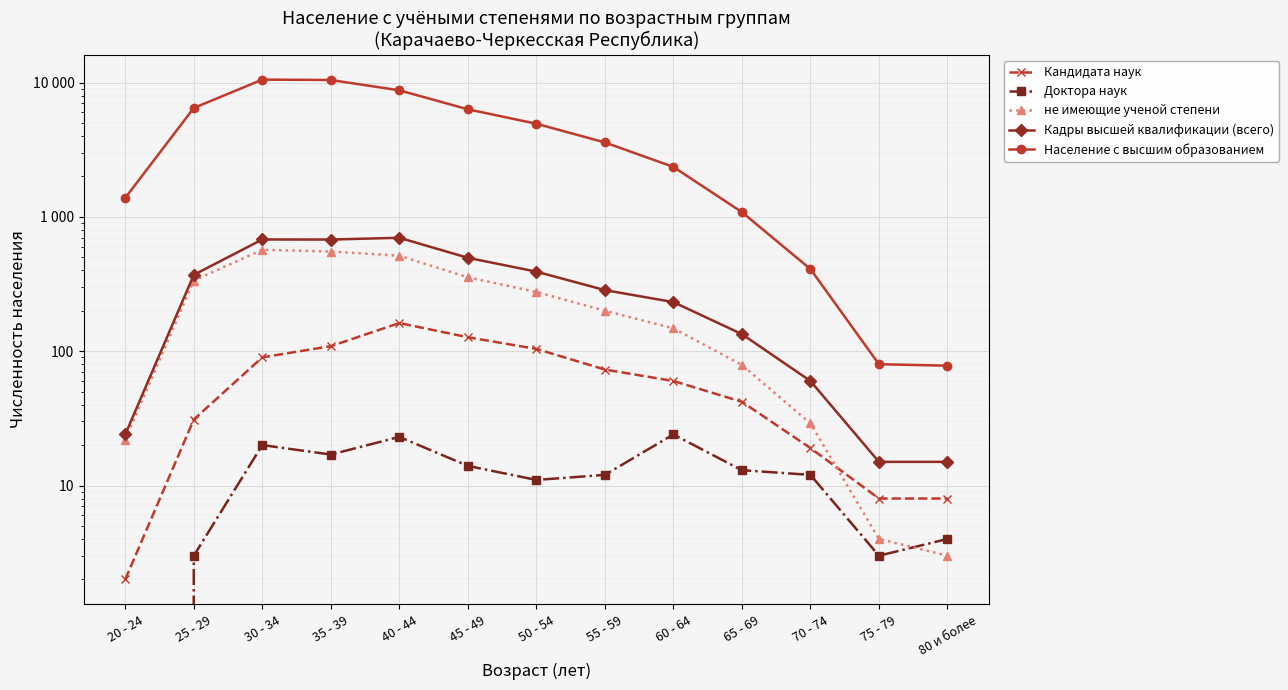

Which category has the lowest value across all series?

20 - 24